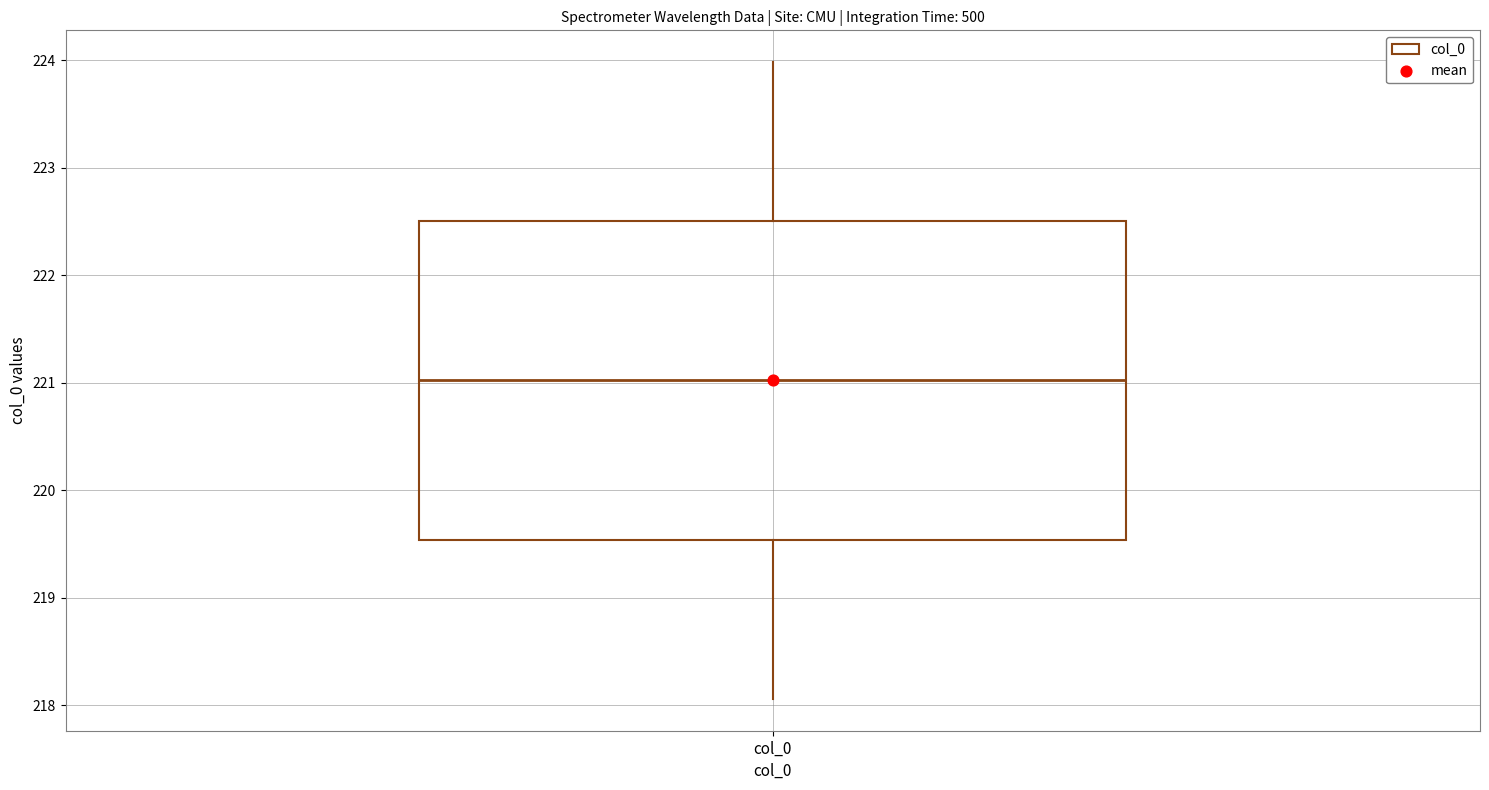

Transcribe this box plot: give where the median line is, the range the box spans, and where the two whiskers end, as read against the y-axis. The values are not printed on the chart, so give them approximately, as read against the axis.

median 221.0, box 219.5 to 222.5, whiskers 218.1 to 224.0